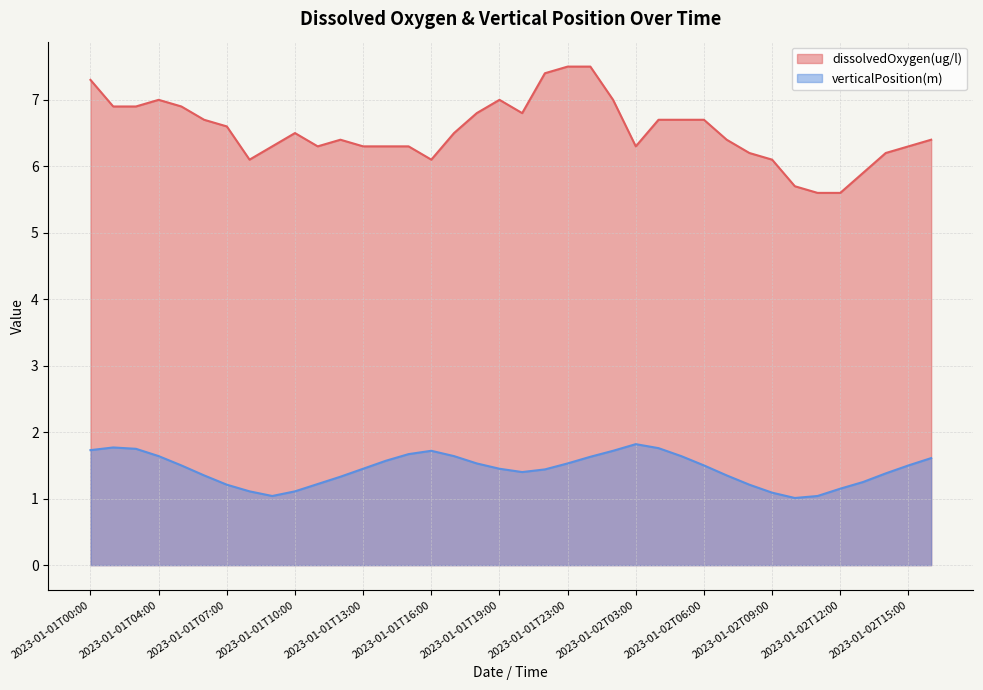

Rank the series at 2023-01-01T21:00 from lowest to highest value.

verticalPosition(m), dissolvedOxygen(ug/l)